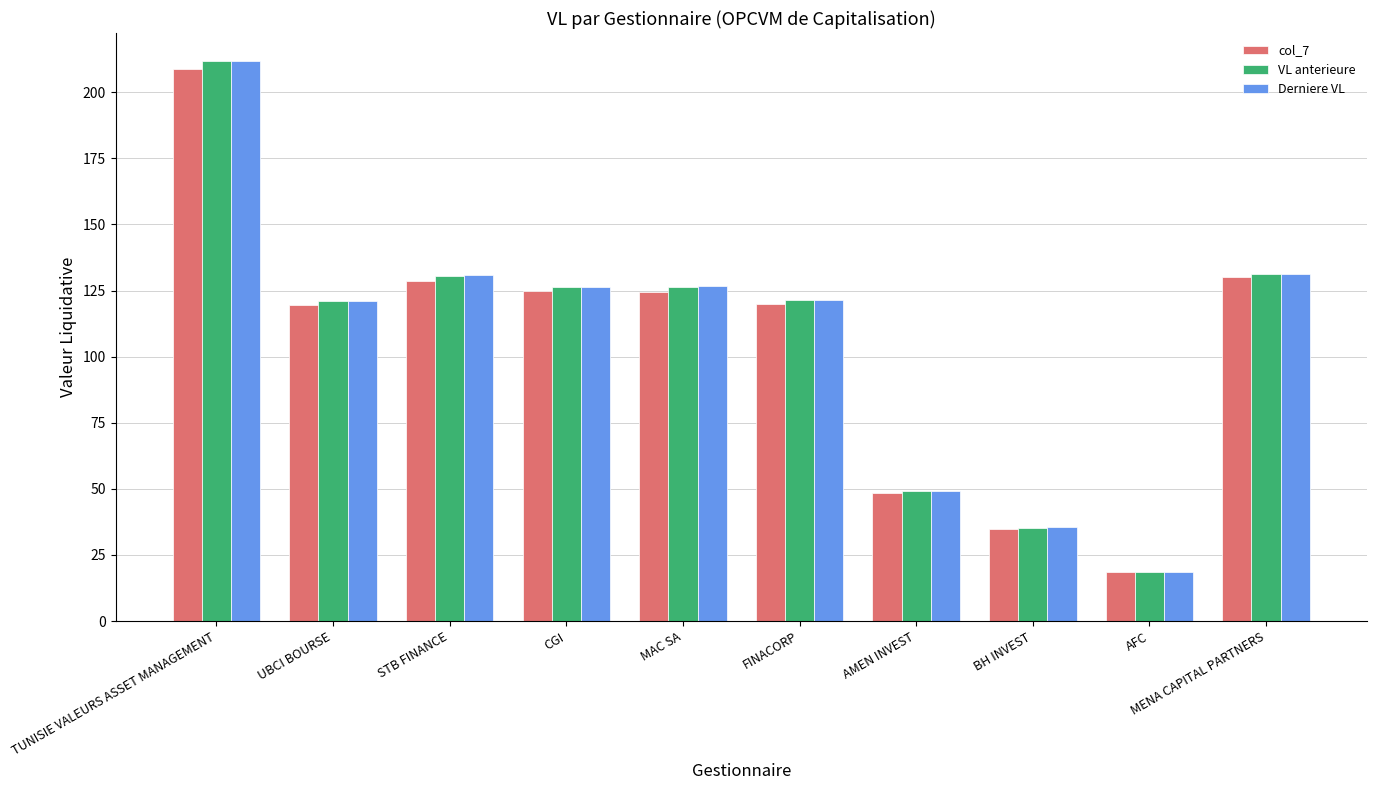

How many data points in VL anterieure are above 126?

5